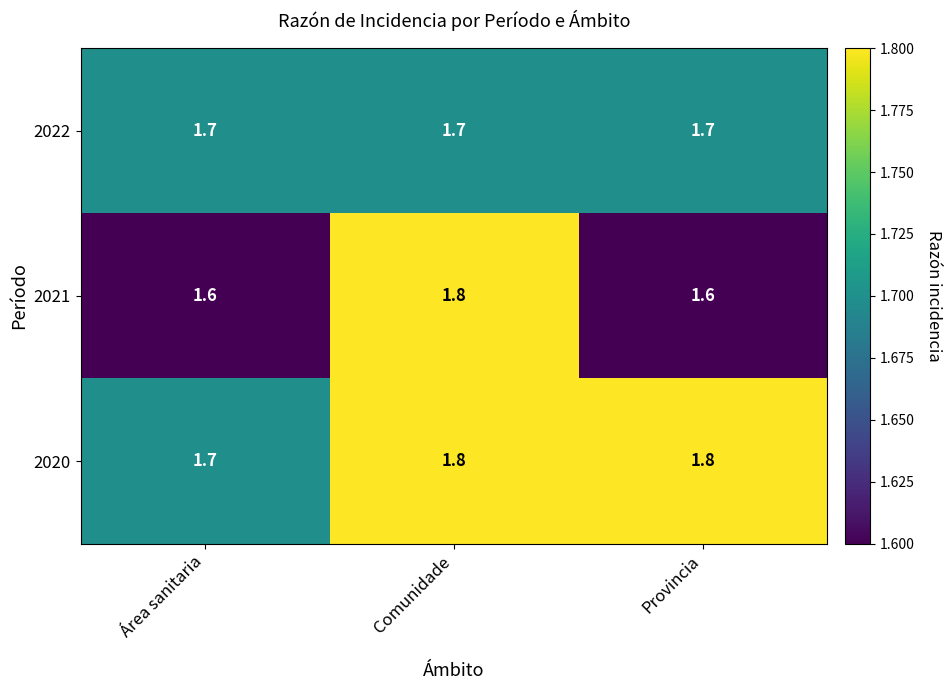

Reading left to right, list all the values displayed in this chart.

2022: 1.7	1.7	1.7
2021: 1.6	1.8	1.6
2020: 1.7	1.8	1.8